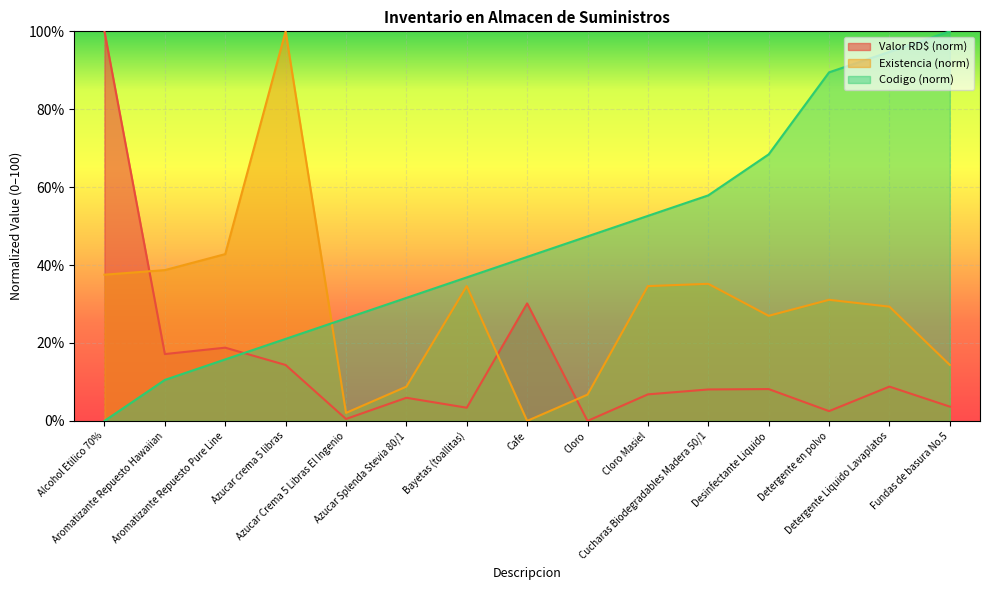

What is the maximum value shown in the chart?

100.0